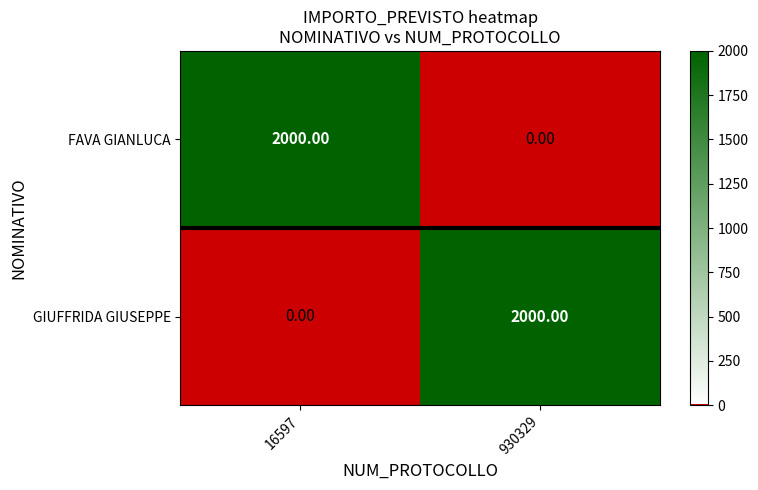

What is the sum of the FAVA GIANLUCA values at 930329 and 16597?

2000